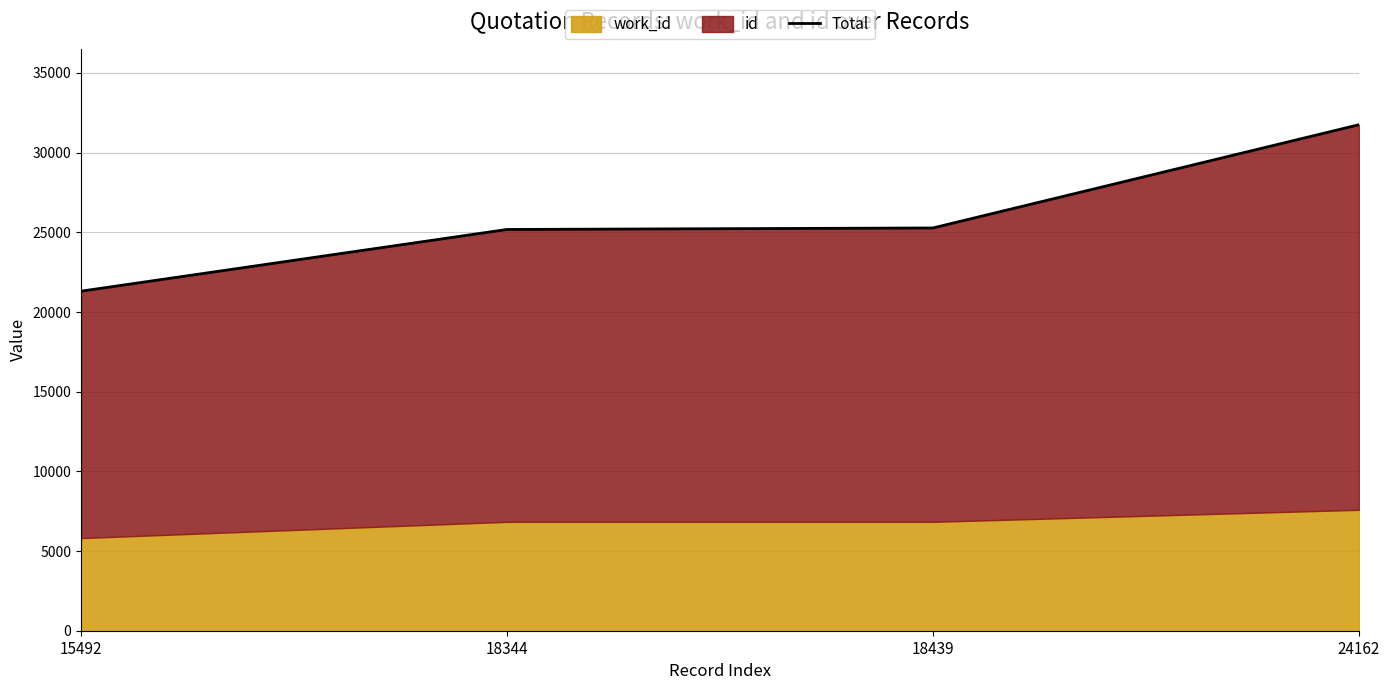

Reading left to right, list all the values displayed in this chart.

15492=21305	18344=25177	18439=25272	24162=31749